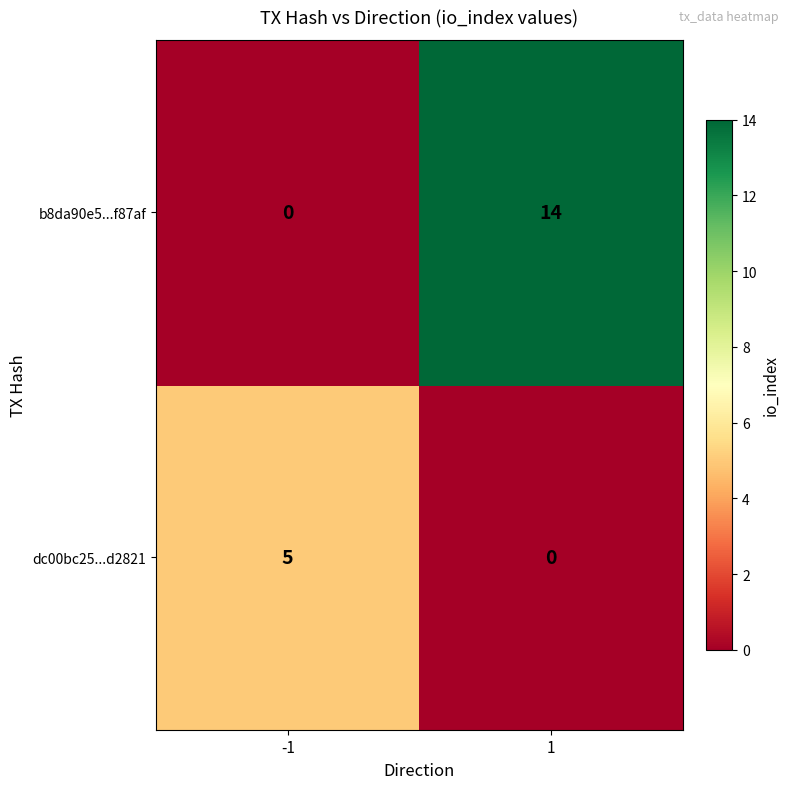

What is the average value of the b8da90e5...f87af series?

7